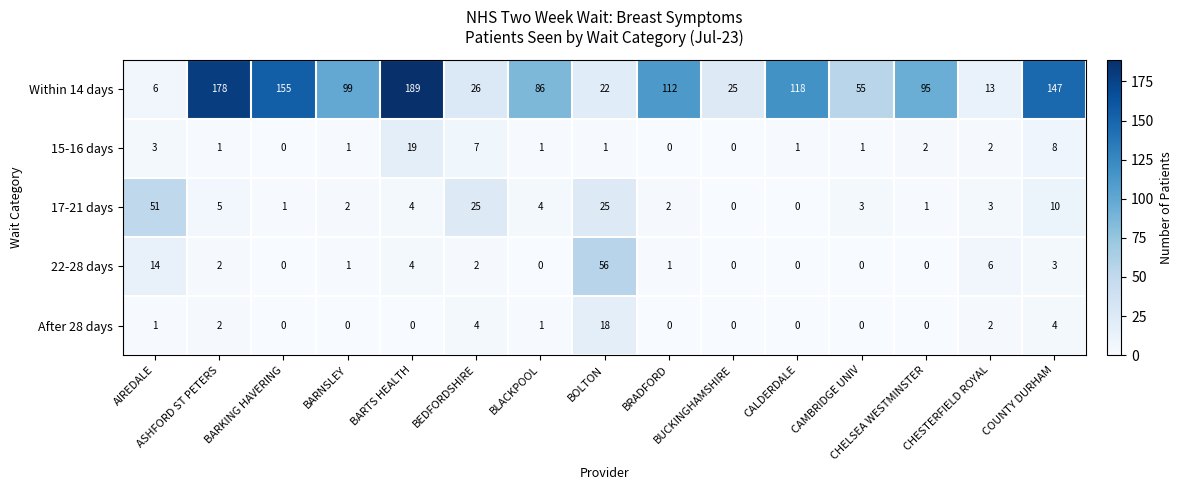

What is the sum of all 15-16 days values?

47